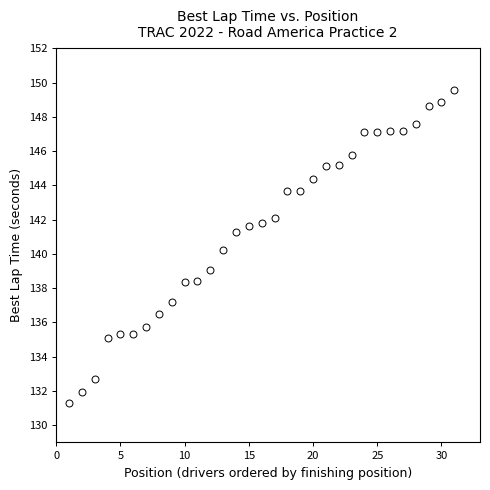

What Y value in the scatter plot is closest to 140?

140.2